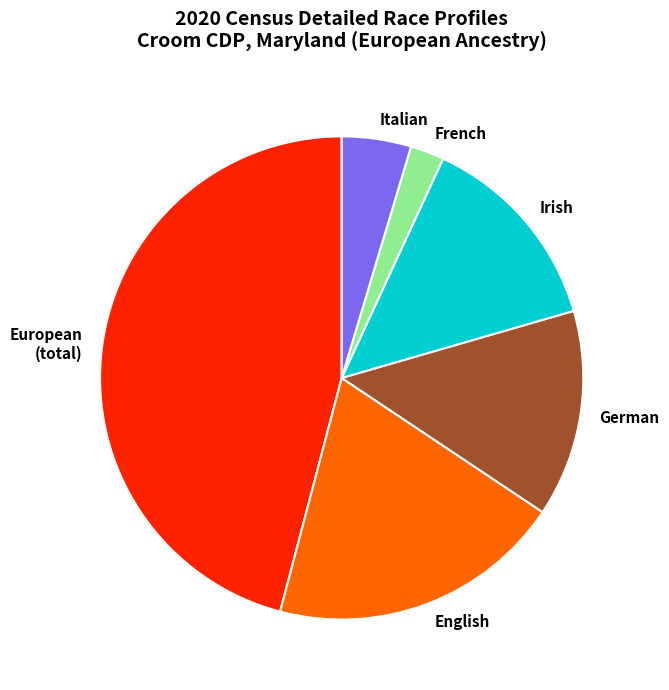

Is the sum of German and Italian greater than half?

No